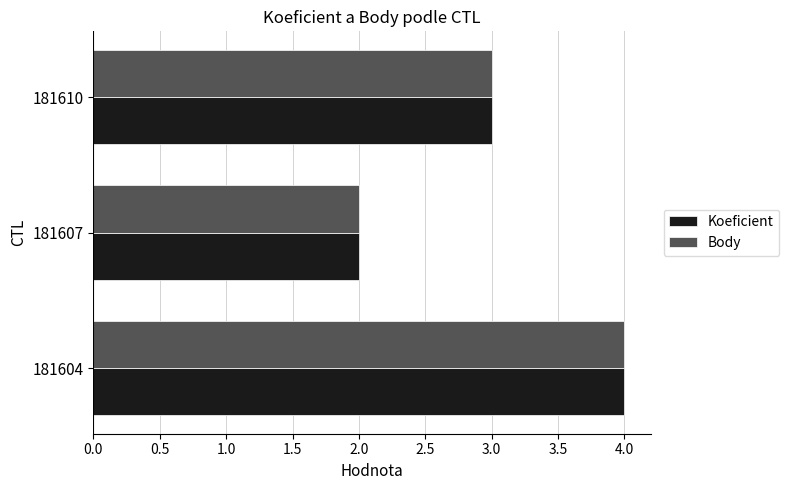

What is the sum of all Koeficient values?

9